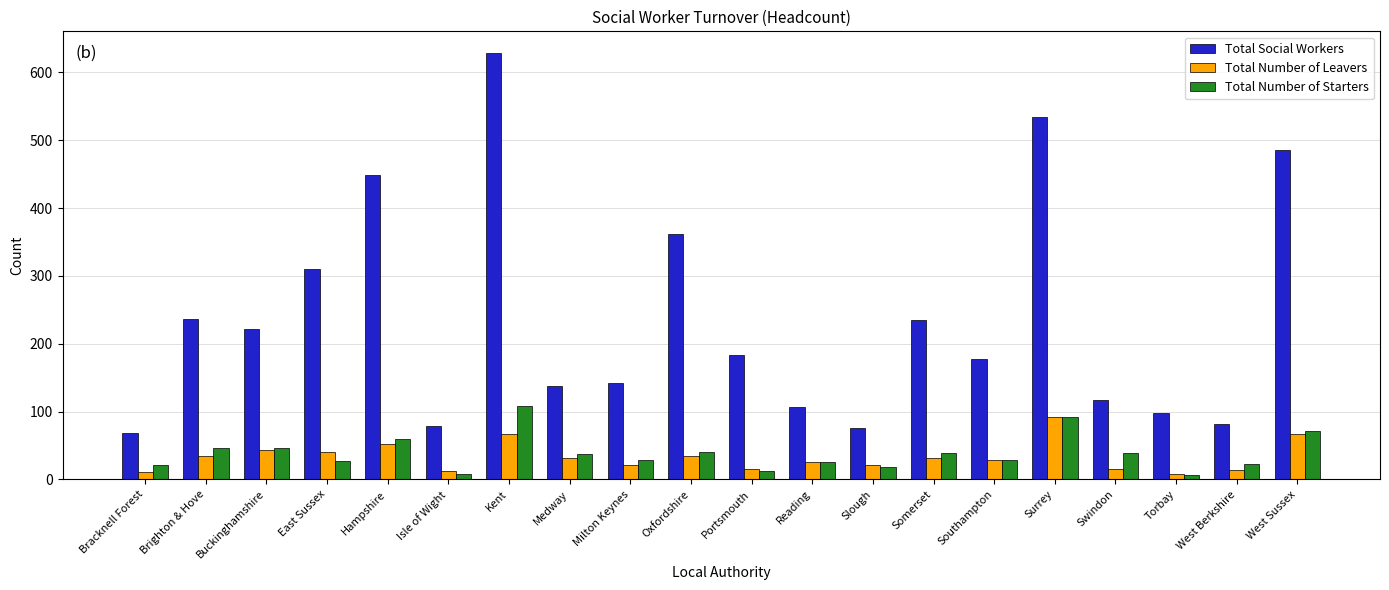

What value does the Total Number of Leavers series have at Swindon, to the nearest 5?

15